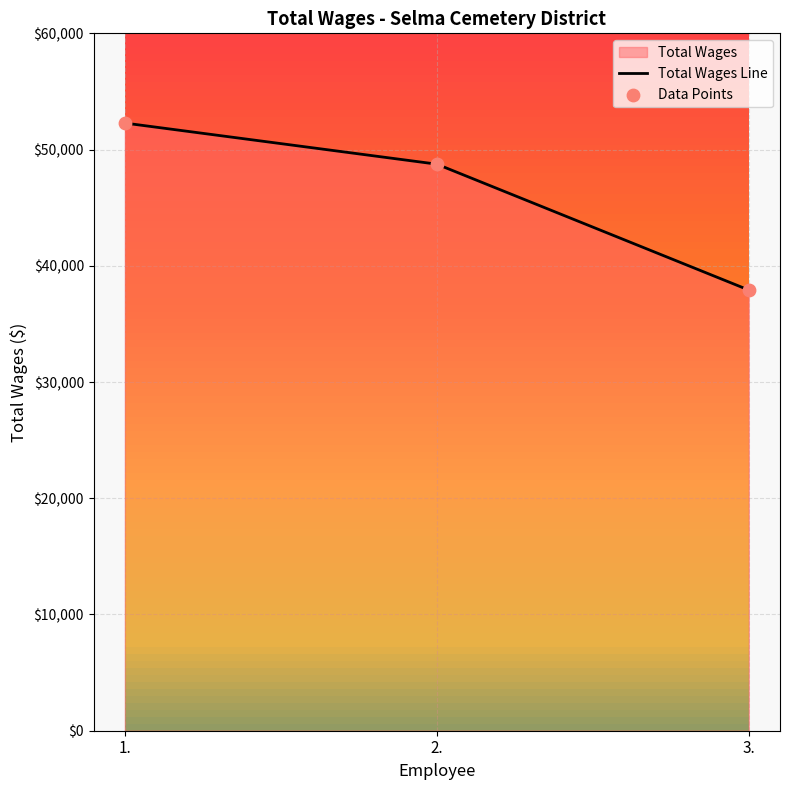

What is the ratio of the value at 3. to the value at 1.?

0.7